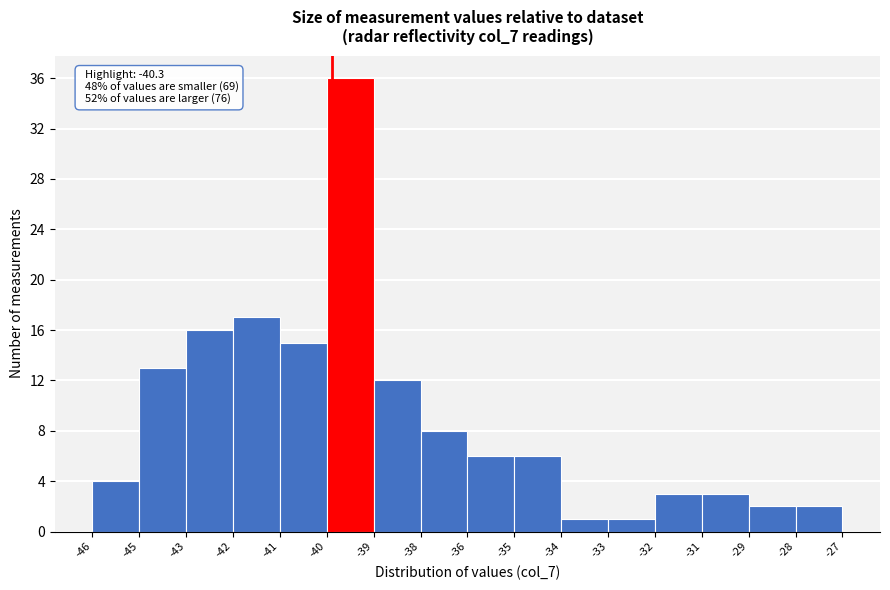

Reading right to left, extract all data points from this chart.

2	2	3	3	1	1	6	6	8	12	36	15	17	16	13	4